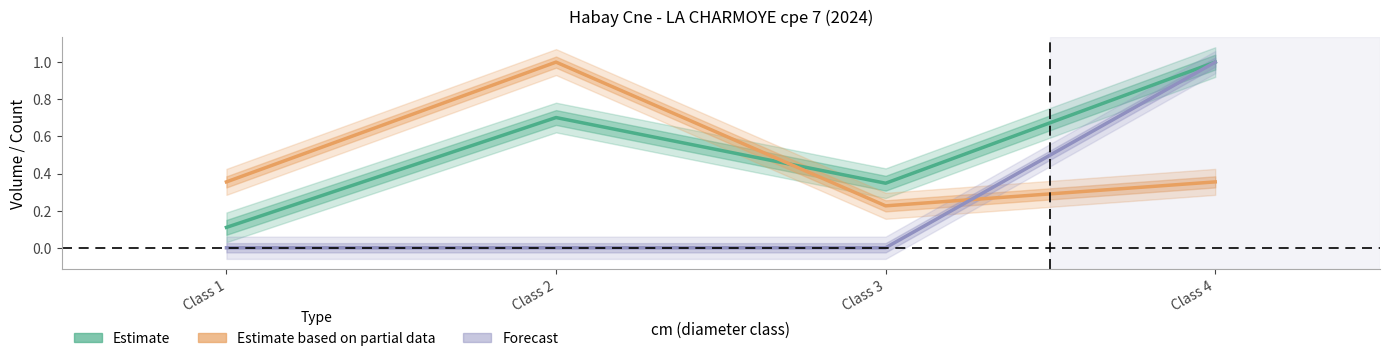

What is the difference between the highest and lowest values at Class 1?

0.4